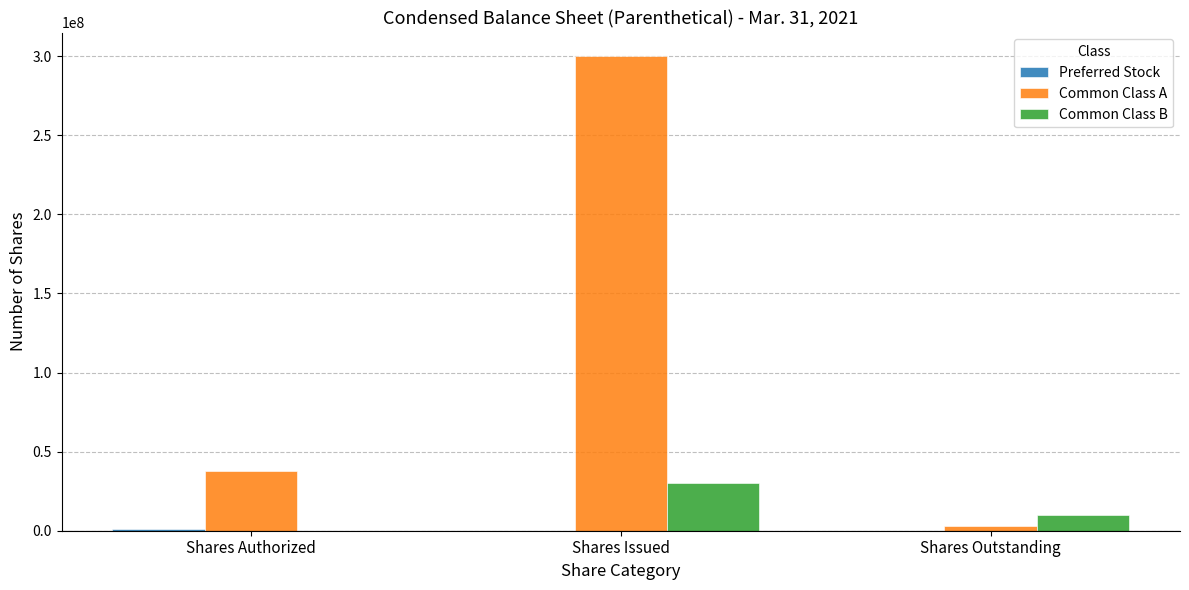

At which category is the sum across all series the highest?

Shares Issued